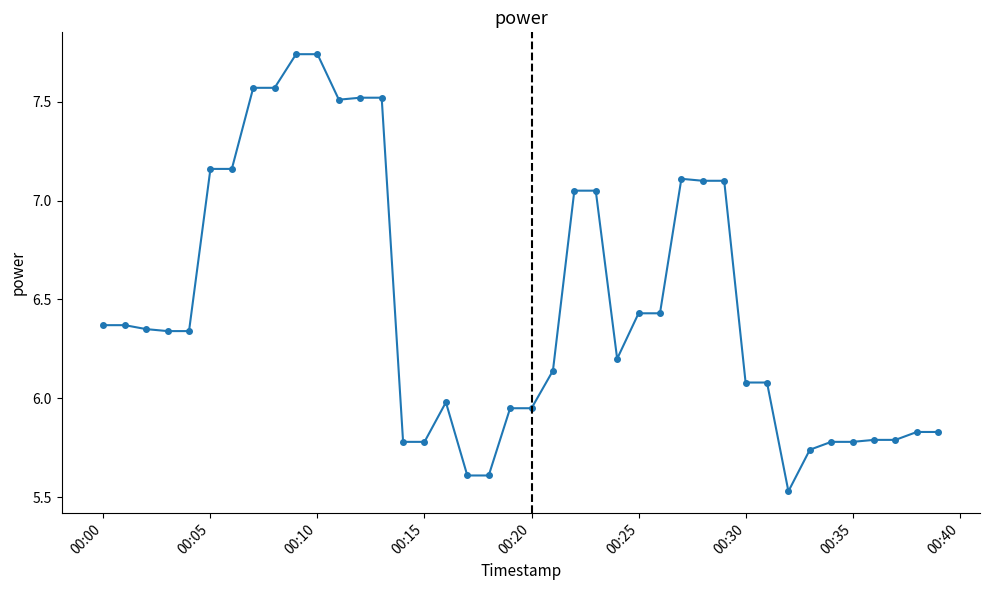

What is the difference between the maximum and minimum values?

2.2